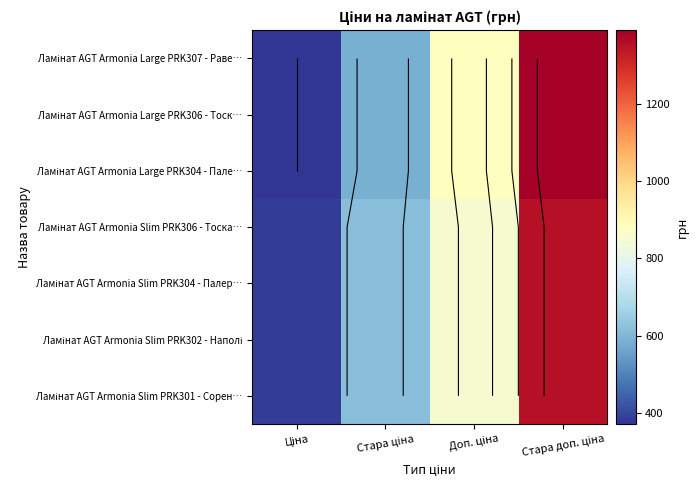

True or false: Ламінат AGT Armonia Large PRK307 - Раве… has a value of 567.8 at Ціна.

False